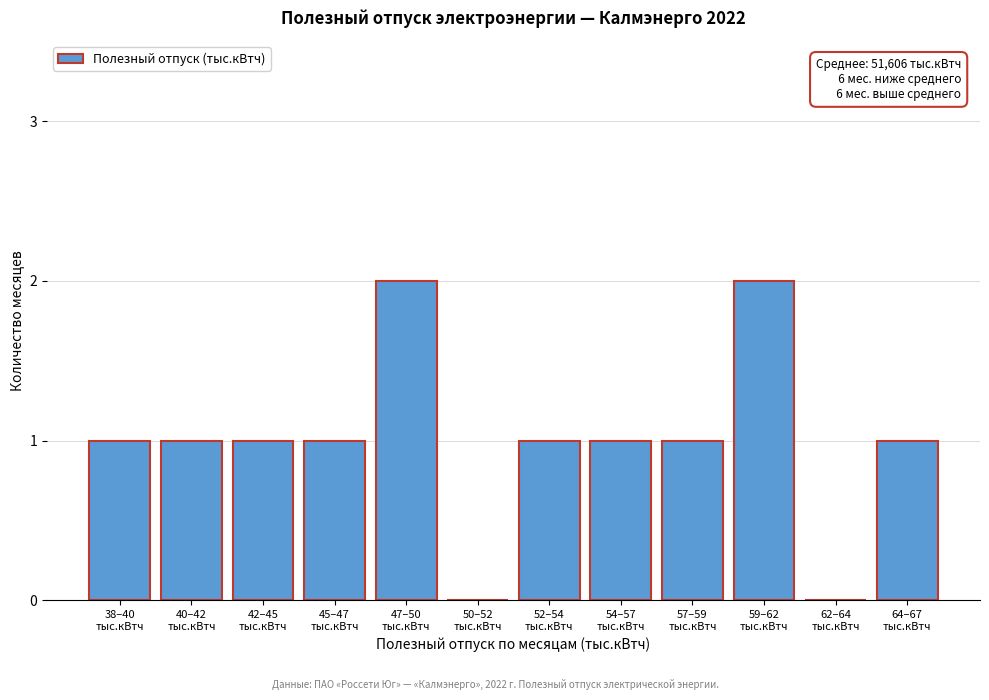

What is the sum of all values?

12